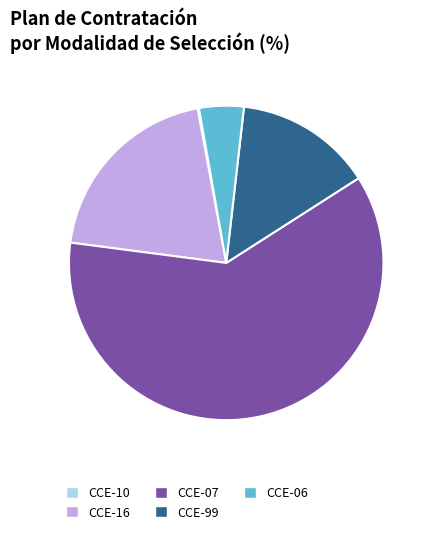

Do CCE-07 and CCE-99 together represent more than half of the pie?

Yes